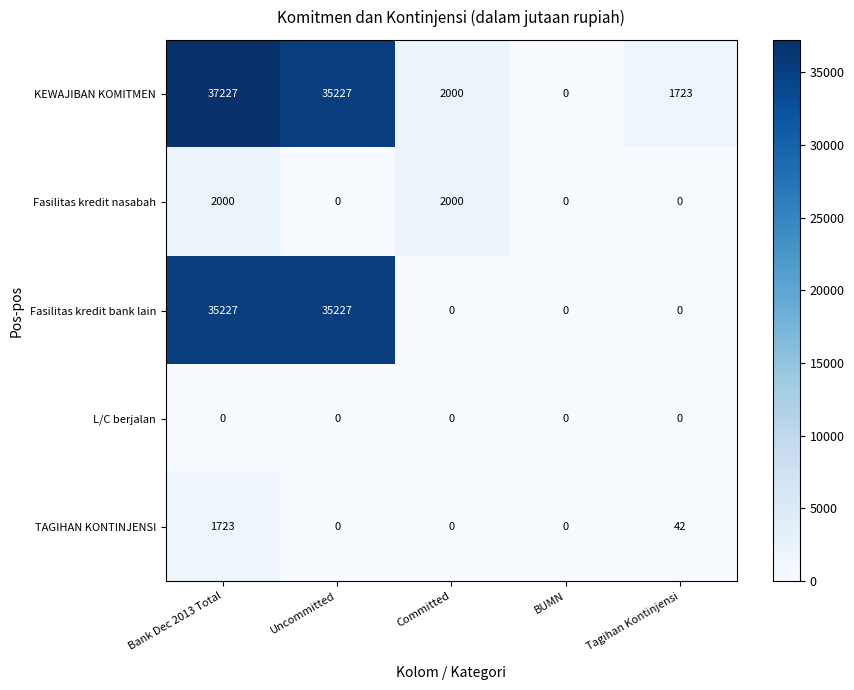

What is the greatest value displayed?

37227